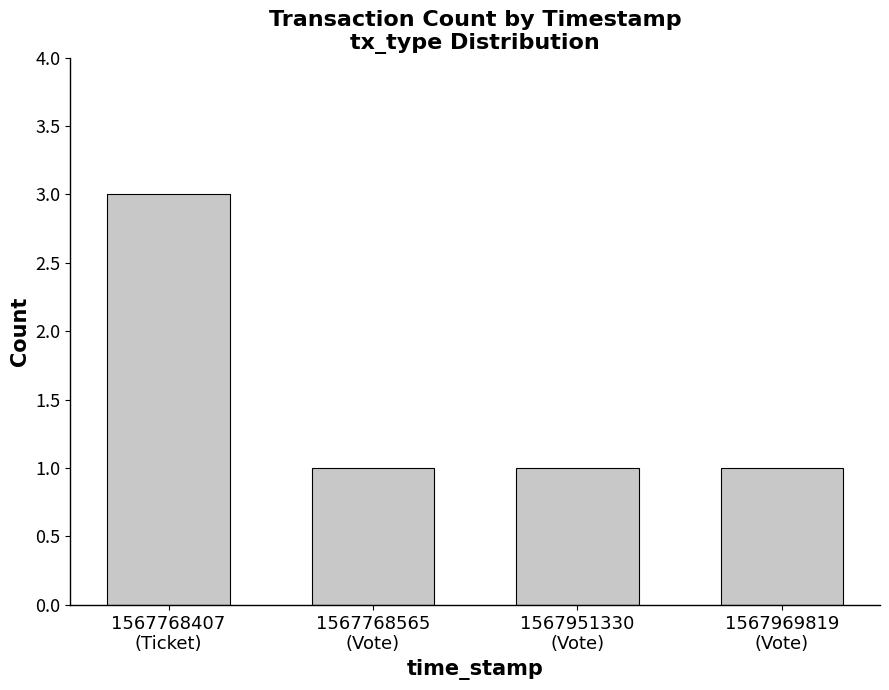

What is the label of the 3rd bar from the left?

1567951330
(Vote)